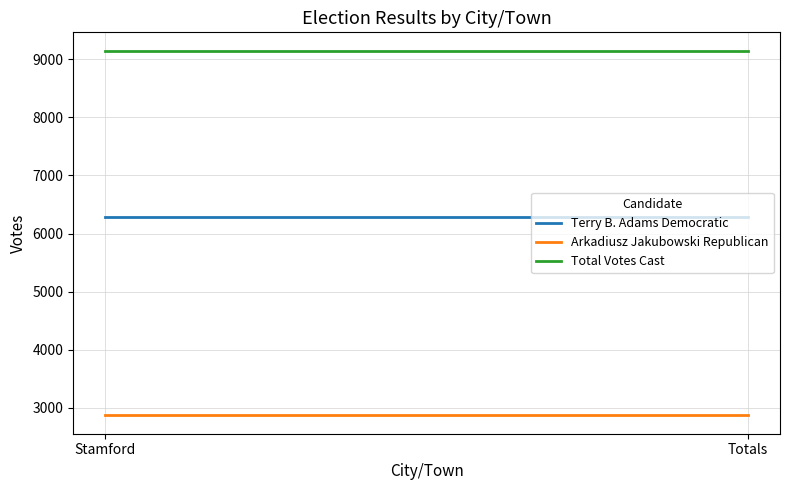

What is the minimum value for Total Votes Cast?

9148